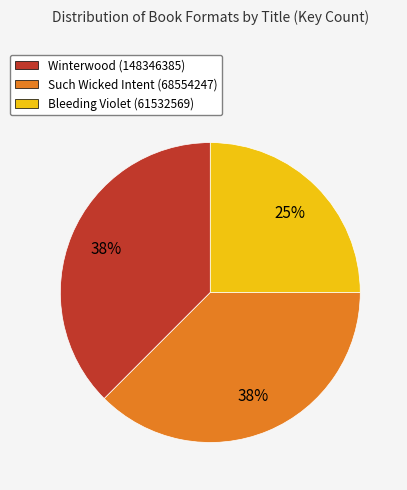

Between Bleeding Violet (61532569) and Winterwood (148346385), which is larger?

Winterwood (148346385)